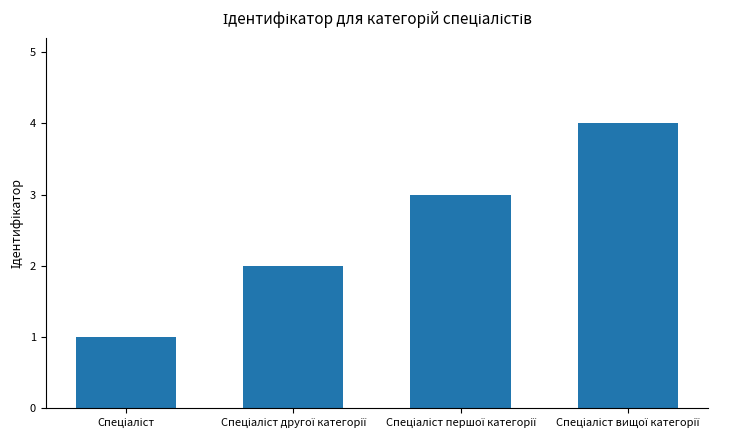

What is the sum of all values?

10